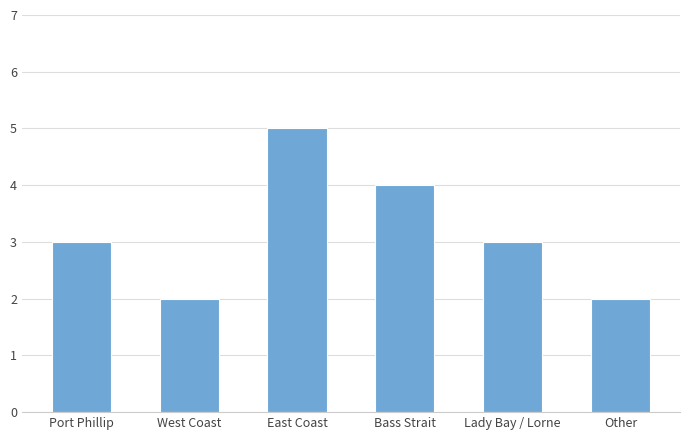

What is the label of the 6th bar from the left?

Other